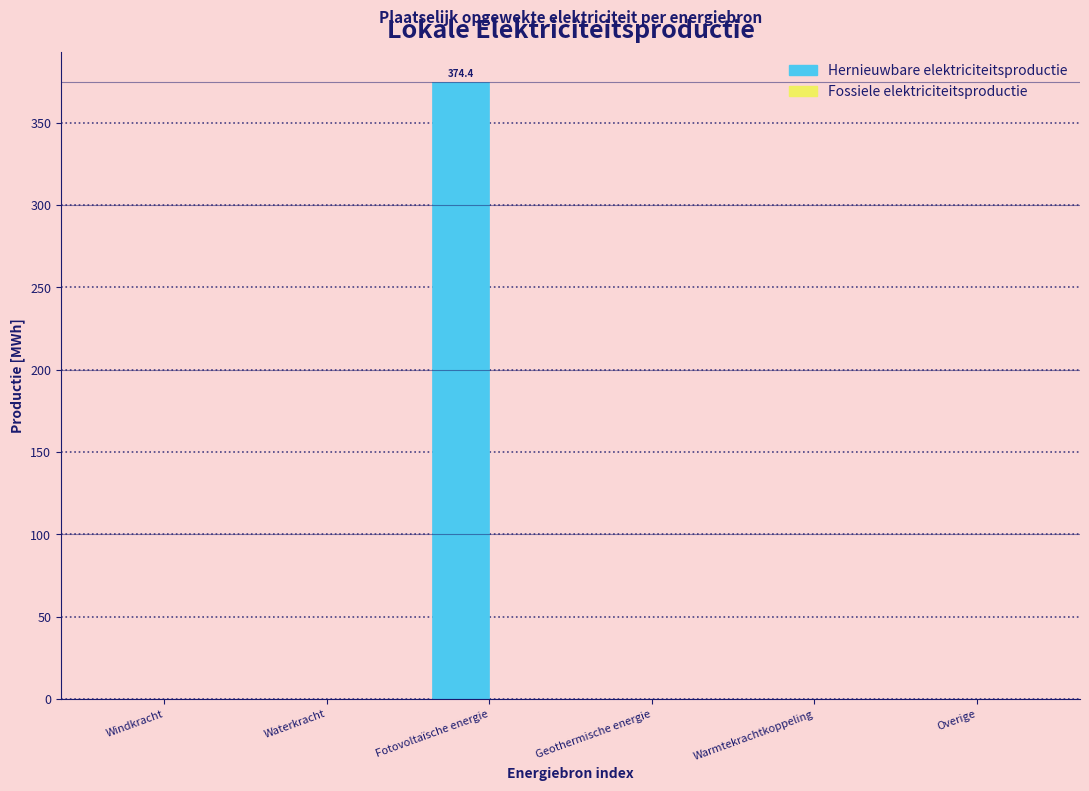

Reading left to right, what are all the values shown in this chart?

Windkracht=0.0	Waterkracht=0.0	Fotovoltaïsche energie=374.4	Geothermische energie=0.0	Warmtekrachtkoppeling=0.0	Overige=0.0